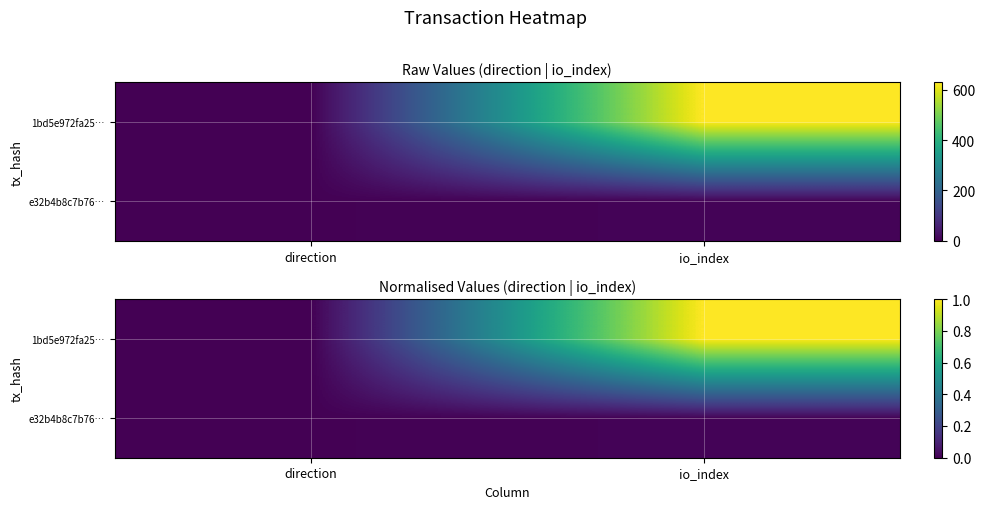

What is the highest value of the 1bd5e972fa25… series?

1.0